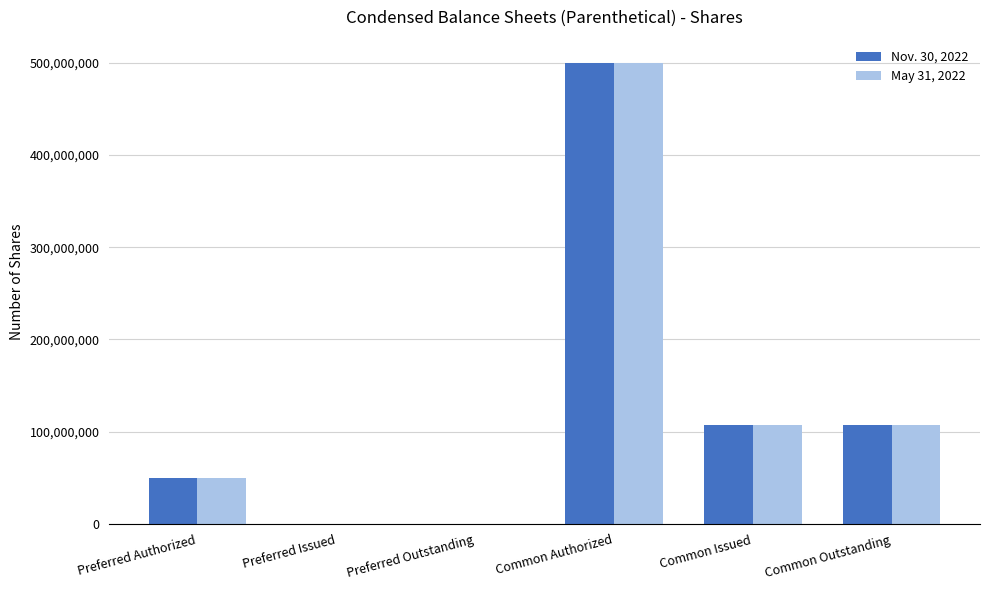

Reading right to left, extract all data points from this chart.

Nov. 30, 2022: Common Outstanding=107483450	Common Issued=107483450	Common Authorized=500000000	Preferred Outstanding=0	Preferred Issued=0	Preferred Authorized=50000000
May 31, 2022: Common Outstanding=107483450	Common Issued=107483450	Common Authorized=500000000	Preferred Outstanding=0	Preferred Issued=0	Preferred Authorized=50000000